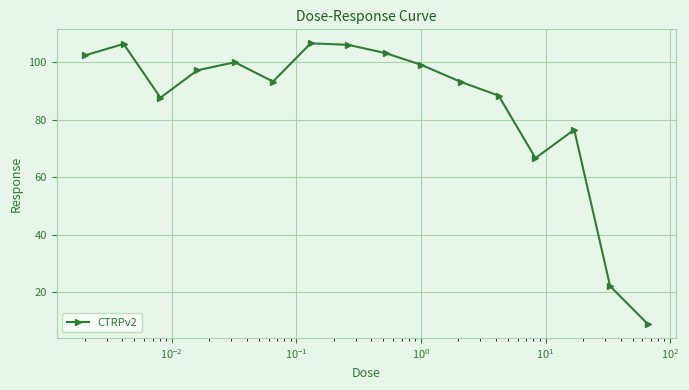

What is the smallest value displayed?

8.9